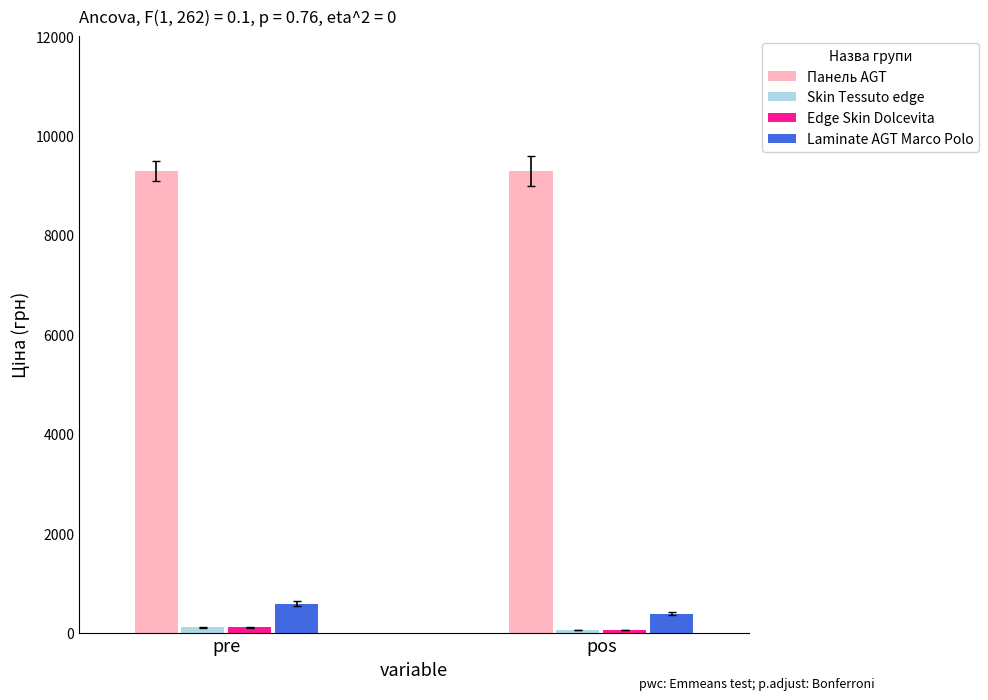

What position from the right is pre?

2